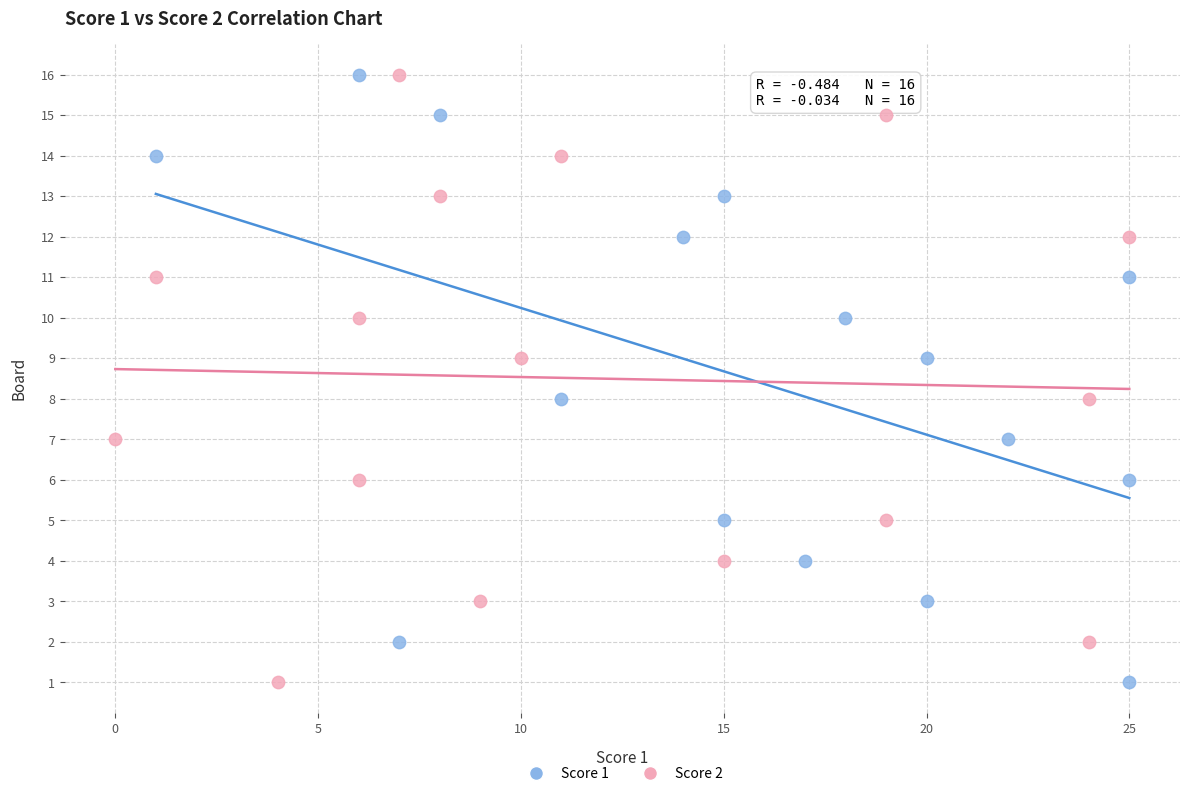

What are all the series names shown in the legend?

Score 1, Score 2